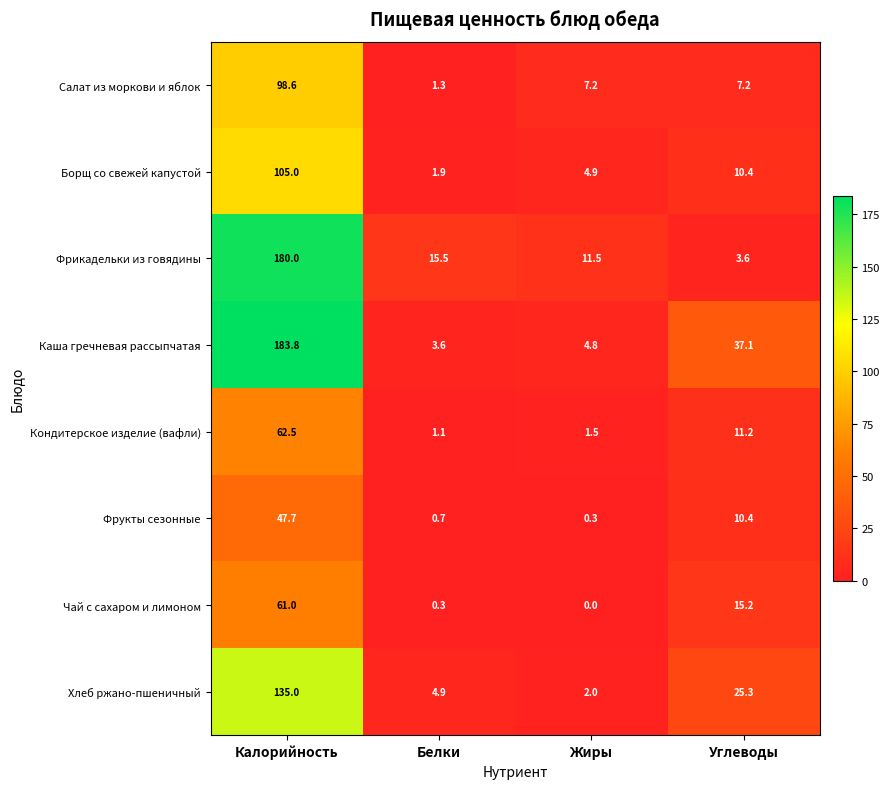

What is the sum of all Каша гречневая рассыпчатая values?

229.3